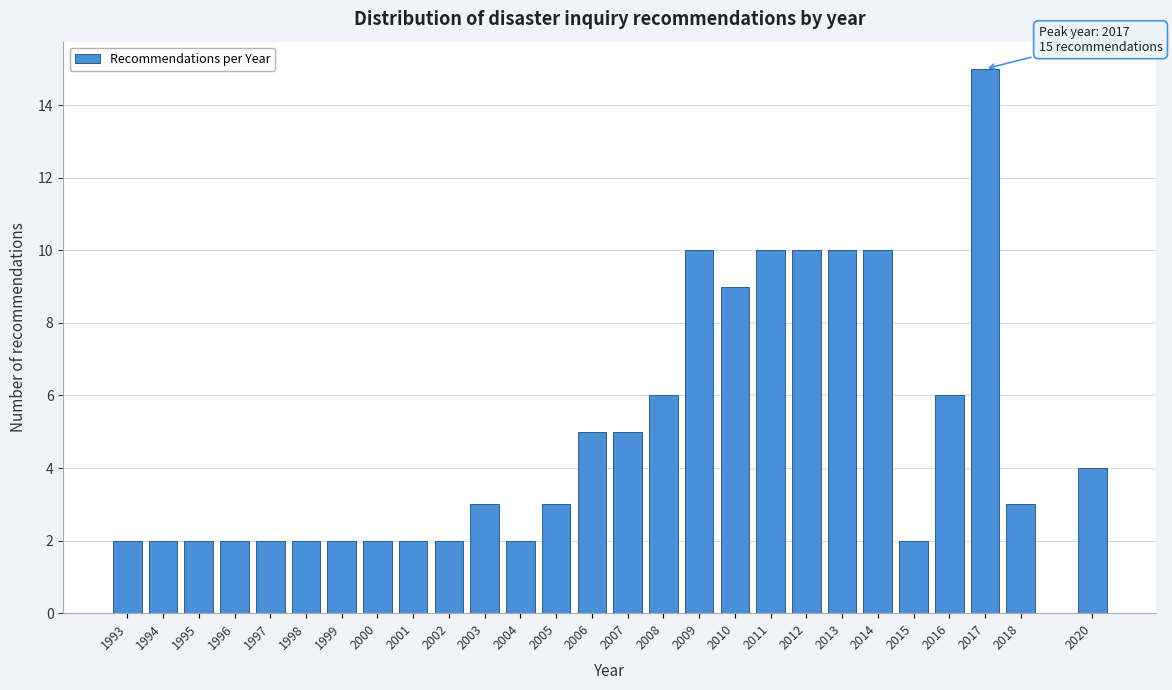

Reading left to right, transcribe all the data shown in this chart.

1993=2	1994=2	1995=2	1996=2	1997=2	1998=2	1999=2	2000=2	2001=2	2002=2	2003=3	2004=2	2005=3	2006=5	2007=5	2008=6	2009=10	2010=9	2011=10	2012=10	2013=10	2014=10	2015=2	2016=6	2017=15	2018=3	2020=4